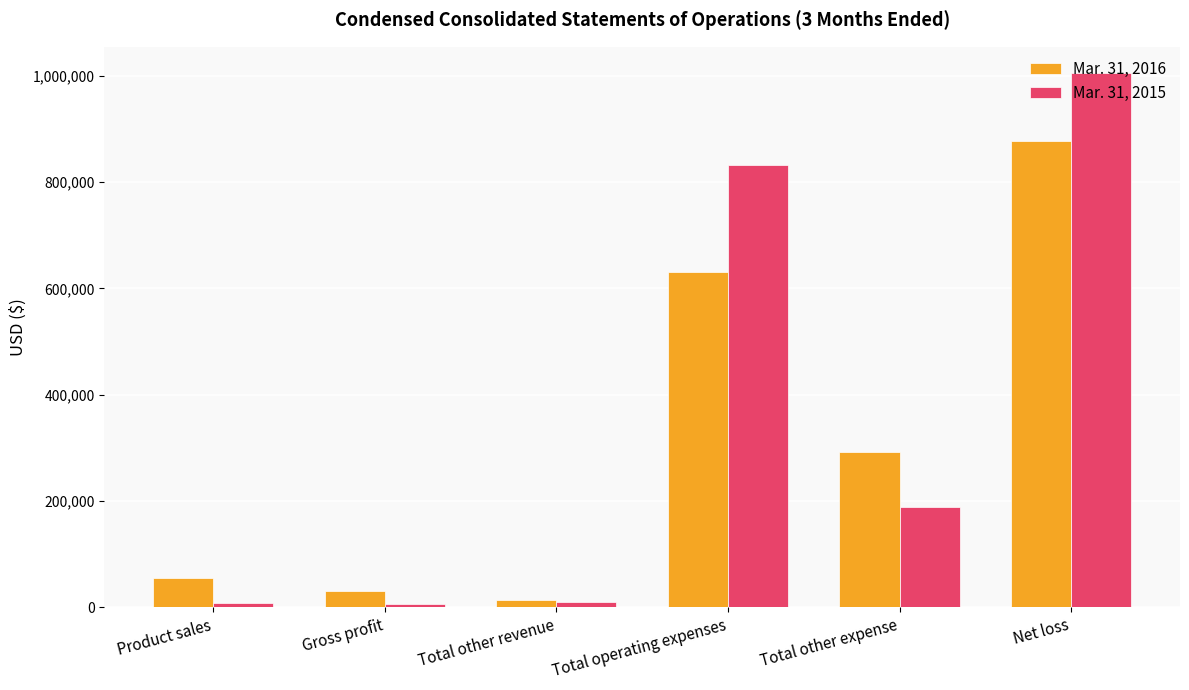

True or false: Mar. 31, 2015 has a value of 5653 at Gross profit.

True